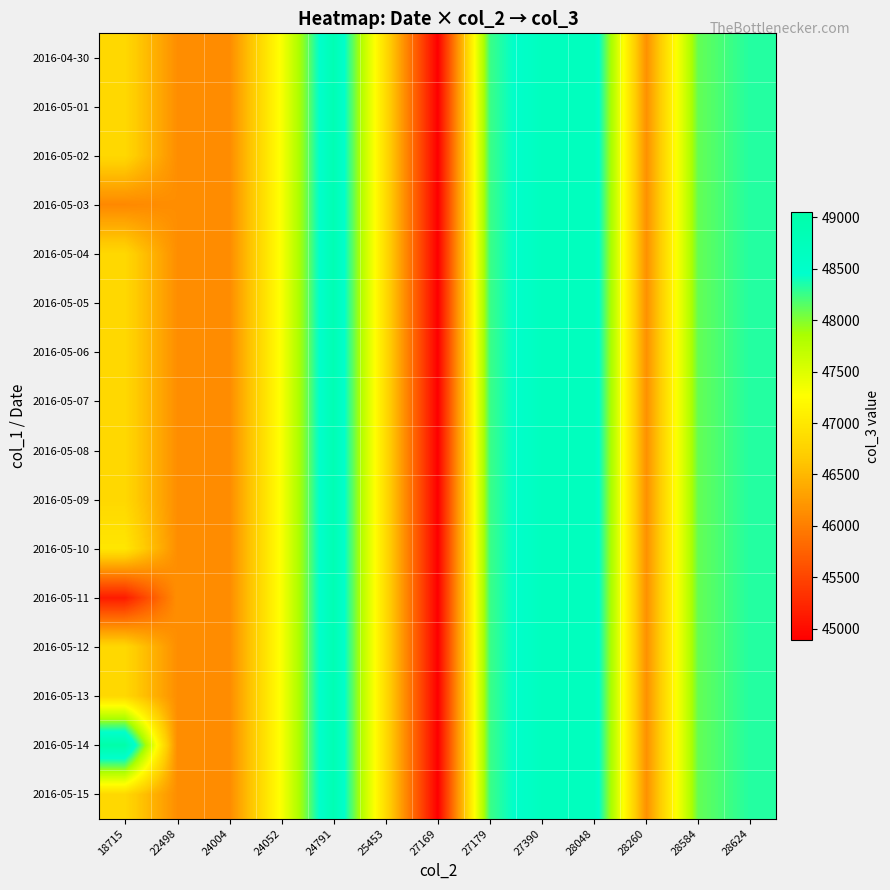

Reading left to right, transcribe all the data shown in this chart.

2016-04-30: 18715=46817	22498=46142	24004=46115	24052=47306	24791=48875	25453=46853	27169=44895	27179=48245	27390=48682	28048=48671	28260=46164	28584=48101	28624=48331
2016-05-01: 18715=46817	22498=46142	24004=46115	24052=47306	24791=48875	25453=46853	27169=44895	27179=48245	27390=48682	28048=48671	28260=46164	28584=48101	28624=48331
2016-05-02: 18715=46817	22498=46142	24004=46115	24052=47306	24791=48875	25453=46853	27169=44895	27179=48245	27390=48682	28048=48671	28260=46164	28584=48101	28624=48331
2016-05-03: 18715=46091	22498=46142	24004=46115	24052=47306	24791=48875	25453=46853	27169=44895	27179=48245	27390=48682	28048=48671	28260=46164	28584=48101	28624=48331
2016-05-04: 18715=46817	22498=46142	24004=46115	24052=47306	24791=48875	25453=46853	27169=44895	27179=48245	27390=48682	28048=48671	28260=46164	28584=48101	28624=48331
2016-05-05: 18715=46817	22498=46142	24004=46115	24052=47306	24791=48875	25453=46853	27169=44895	27179=48245	27390=48682	28048=48671	28260=46164	28584=48101	28624=48331
2016-05-06: 18715=46817	22498=46142	24004=46115	24052=47306	24791=48875	25453=46853	27169=44895	27179=48245	27390=48682	28048=48671	28260=46164	28584=48101	28624=48331
2016-05-07: 18715=46817	22498=46142	24004=46115	24052=47306	24791=48875	25453=46853	27169=44895	27179=48245	27390=48682	28048=48671	28260=46164	28584=48101	28624=48331
2016-05-08: 18715=46817	22498=46142	24004=46115	24052=47306	24791=48875	25453=46853	27169=44895	27179=48245	27390=48682	28048=48671	28260=46164	28584=48101	28624=48331
2016-05-09: 18715=46817	22498=46142	24004=46115	24052=47306	24791=48875	25453=46853	27169=44895	27179=48245	27390=48682	28048=48671	28260=46164	28584=48101	28624=48331
2016-05-10: 18715=46986	22498=46142	24004=46115	24052=47306	24791=48875	25453=46853	27169=44895	27179=48245	27390=48682	28048=48671	28260=46164	28584=48101	28624=48331
2016-05-11: 18715=45144	22498=46142	24004=46115	24052=47306	24791=48875	25453=46853	27169=44895	27179=48245	27390=48682	28048=48671	28260=46164	28584=48101	28624=48331
2016-05-12: 18715=46817	22498=46142	24004=46115	24052=47306	24791=48875	25453=46853	27169=44895	27179=48245	27390=48682	28048=48671	28260=46164	28584=48101	28624=48331
2016-05-13: 18715=46817	22498=46142	24004=46115	24052=47306	24791=48875	25453=46853	27169=44895	27179=48245	27390=48682	28048=48671	28260=46164	28584=48101	28624=48331
2016-05-14: 18715=49047	22498=46142	24004=46115	24052=47306	24791=48875	25453=46853	27169=44895	27179=48245	27390=48682	28048=48671	28260=46164	28584=48101	28624=48331
2016-05-15: 18715=46817	22498=46142	24004=46115	24052=47306	24791=48875	25453=46853	27169=44895	27179=48245	27390=48682	28048=48671	28260=46164	28584=48101	28624=48331